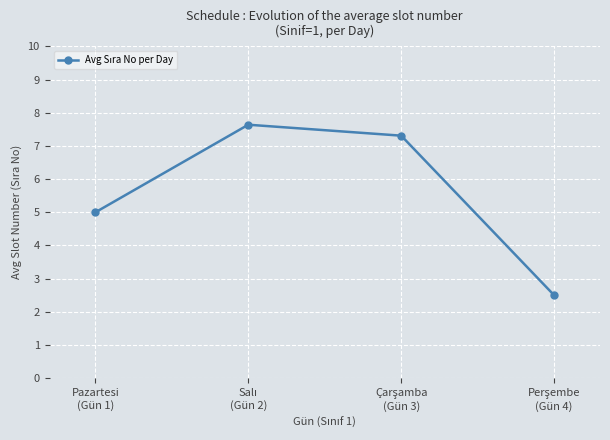

At which label is the value closest to 5?

Pazartesi
(Gün 1)